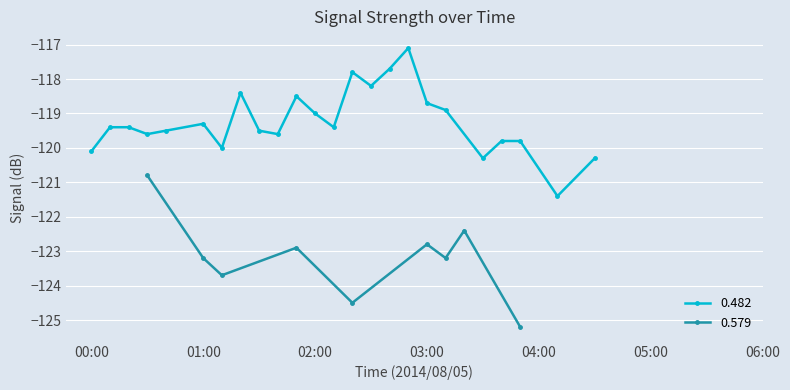

How many points are lower than both their immediate neighbors (excluding endpoints)?

7